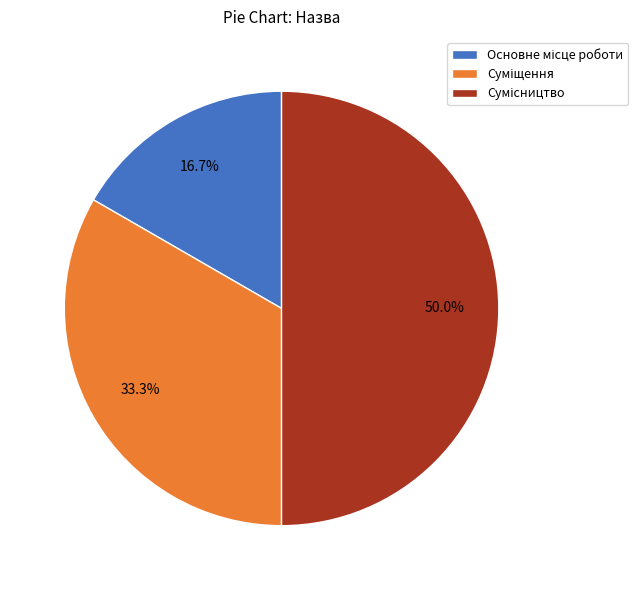

Rank the categories by value from lowest to highest.

Основне місце роботи, Суміщення, Сумісництво